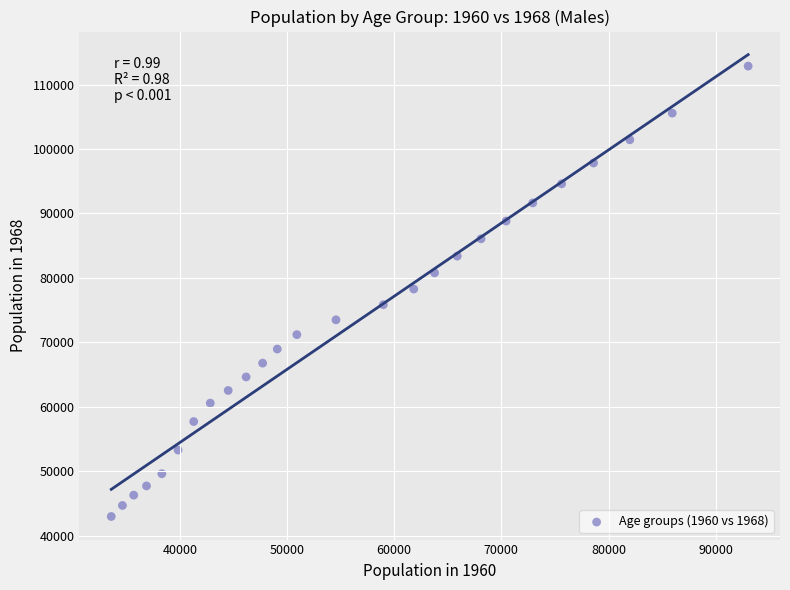

What is the range of X values (max minus min)?

59417